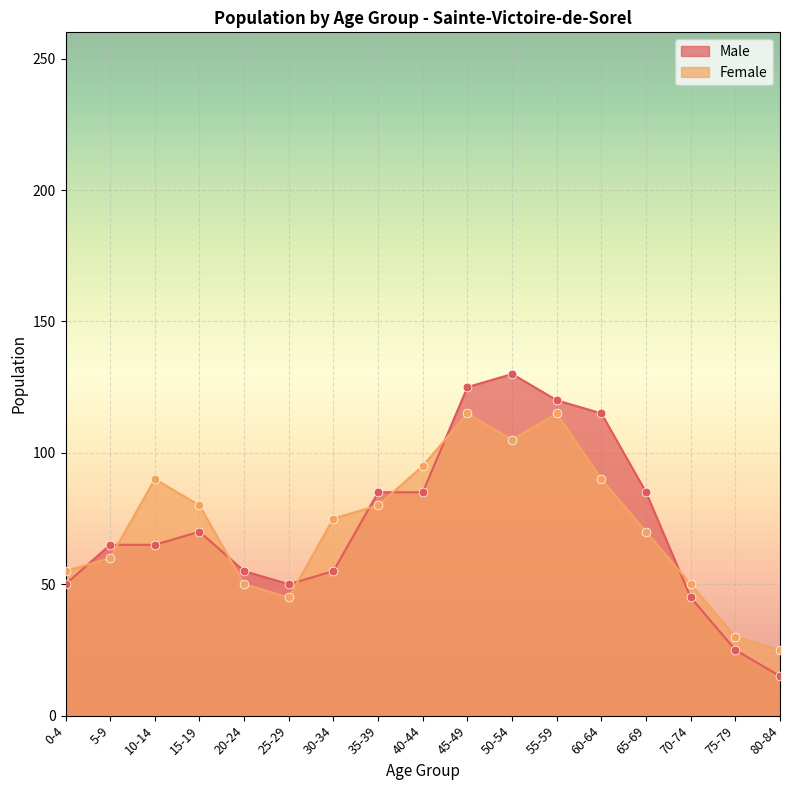

Which series has the widest spread of Y values?

Male